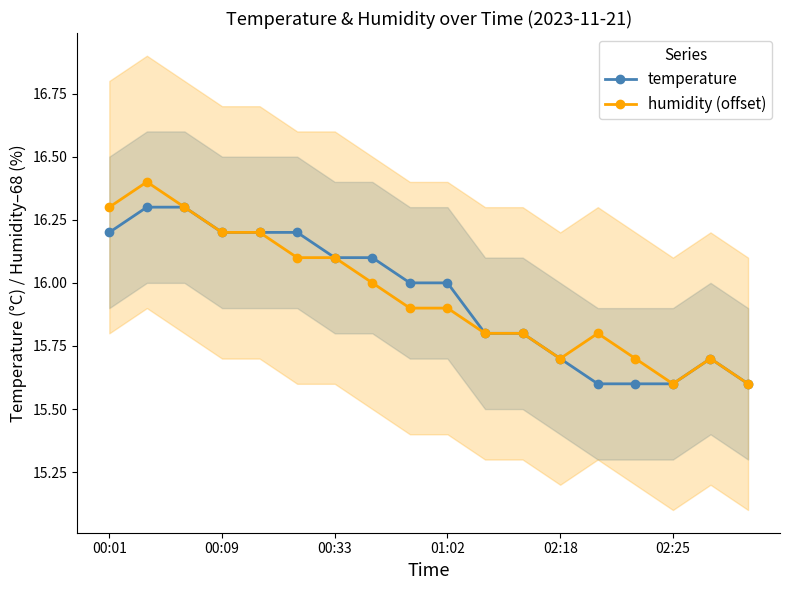

True or false: humidity (offset) has a value of 15.8 at 13.

True